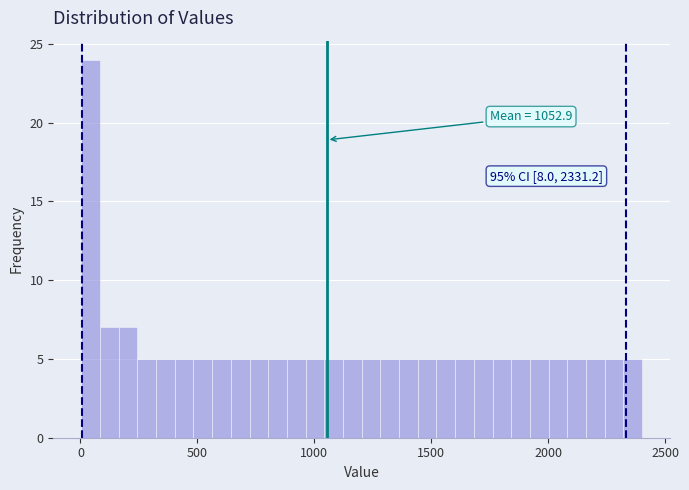

Read against the x-axis, roughly where is the centre of the tallest bar?

50